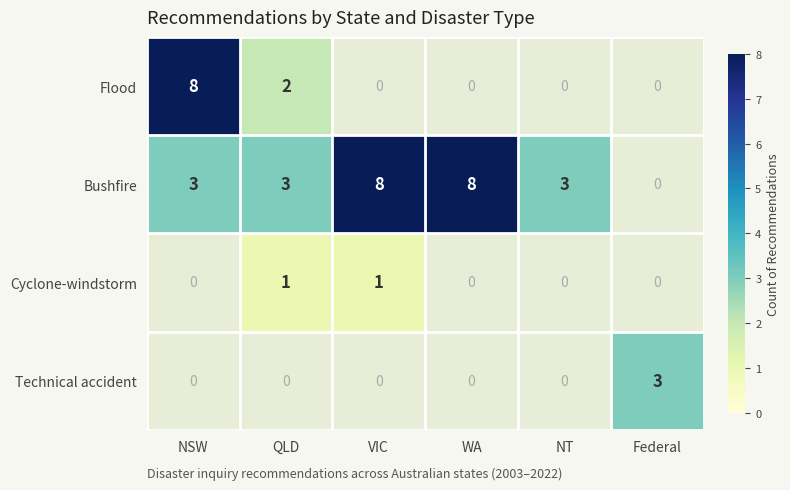

True or false: Bushfire has a value of 2 at QLD.

False